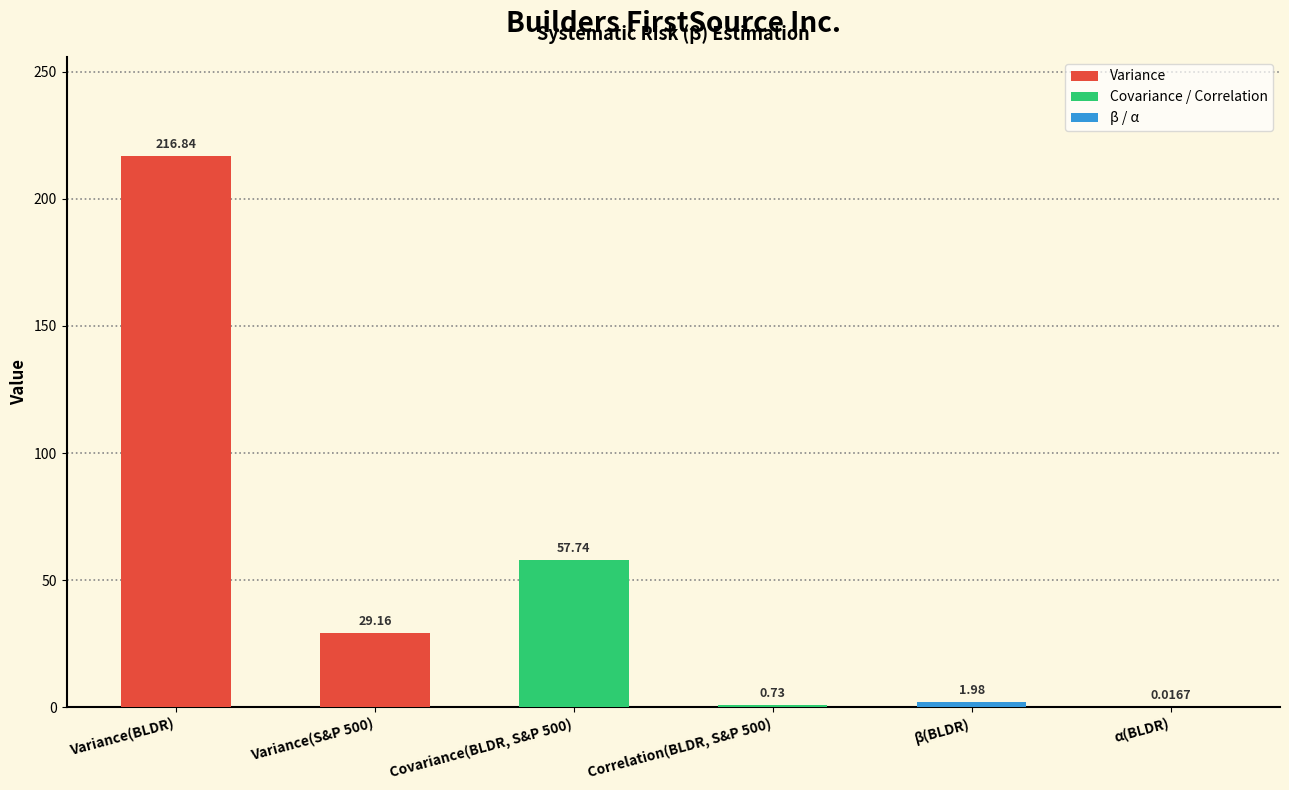

Which category has the highest value across all series?

Variance(BLDR)